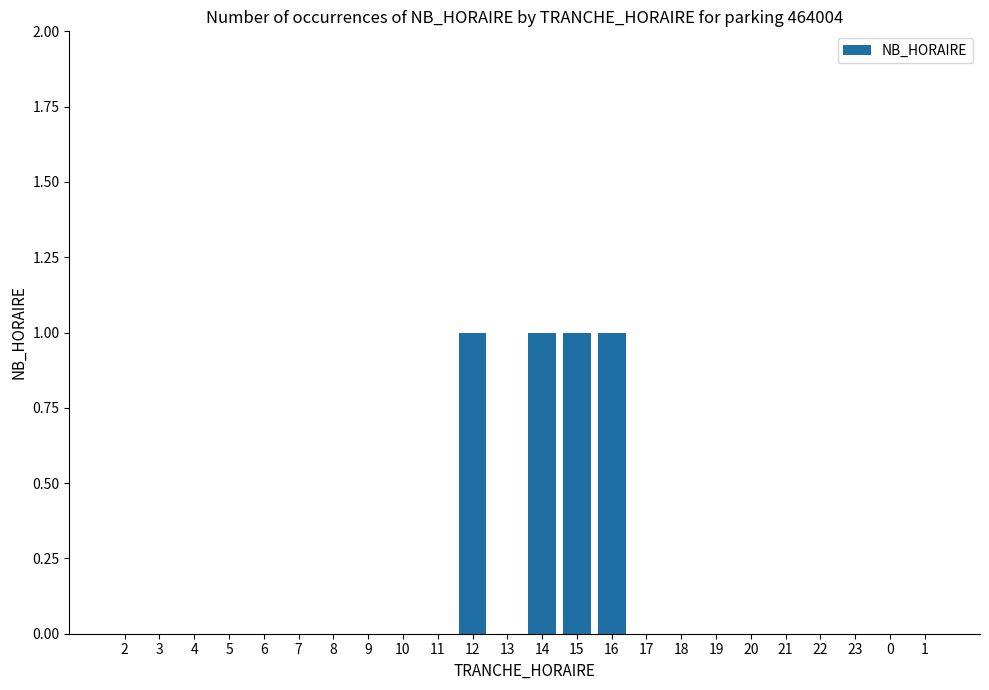

What is the greatest value displayed?

1